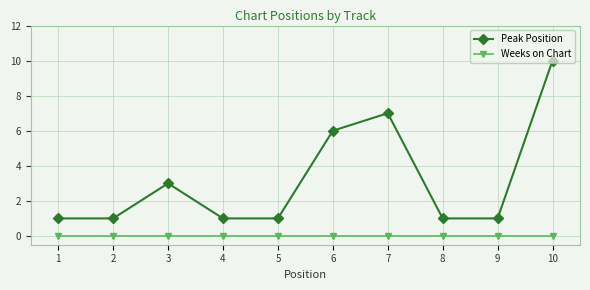

Which series has the largest range (max minus min)?

Peak Position